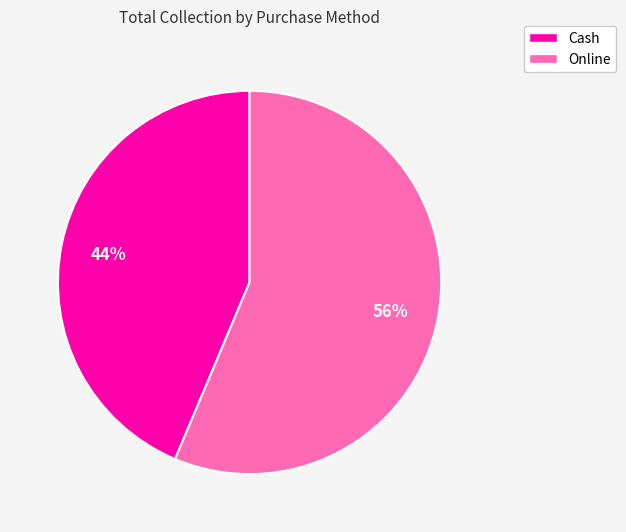

Rank the categories by value from lowest to highest.

Cash, Online